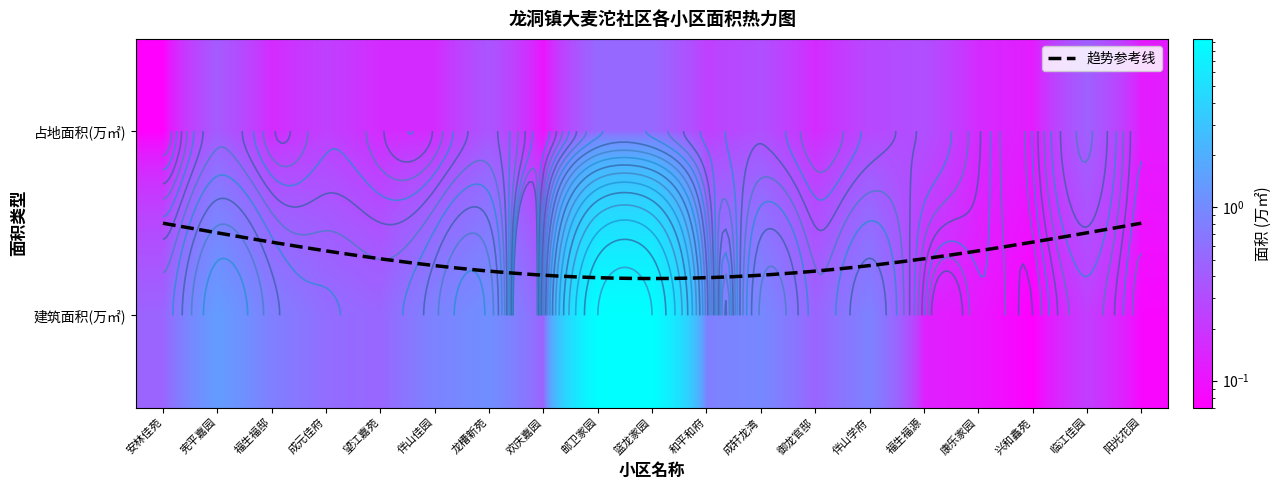

What is the minimum value shown in the chart?

0.1